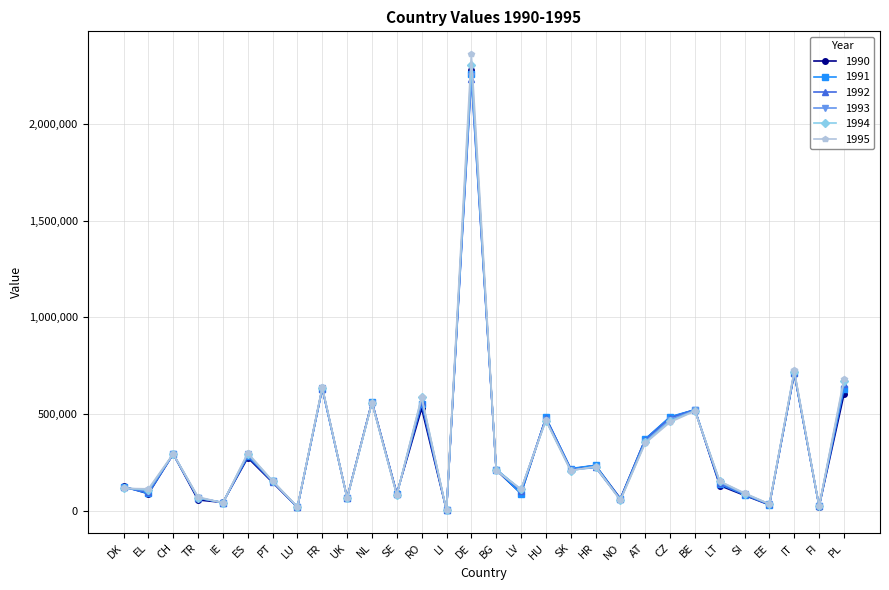

Is it true that 1995 equals 153173 at PT?

True